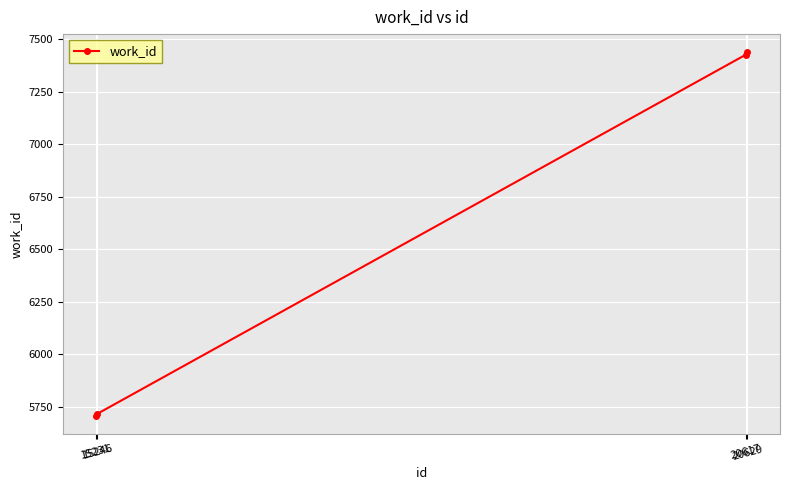

Reading left to right, transcribe all the data shown in this chart.

5707	5717	7427	7438